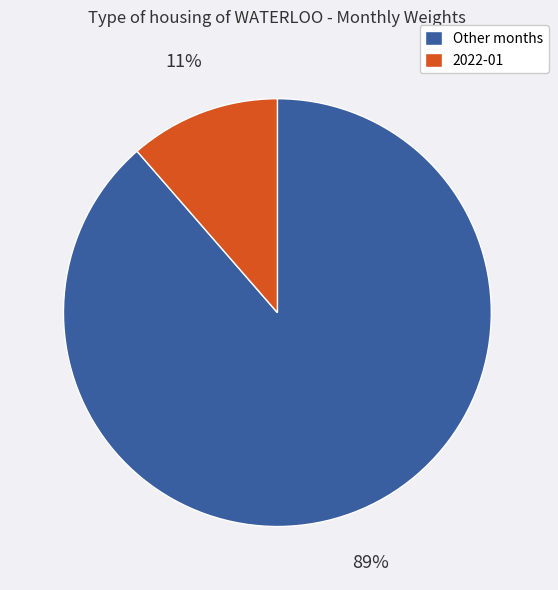

How many segments does this pie chart have?

2